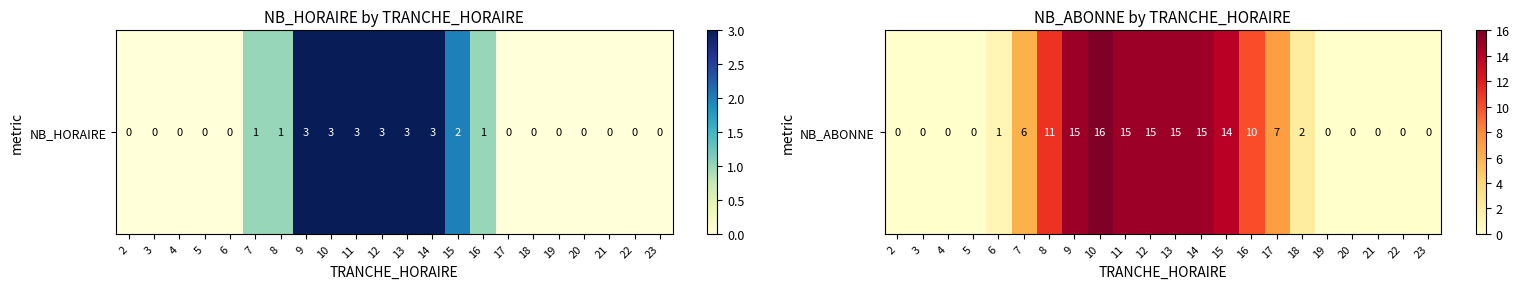

Rank the categories by value from highest to lowest.

10, 9, 11, 12, 13, 14, 15, 8, 16, 17, 7, 18, 6, 2, 3, 4, 5, 19, 20, 21, 22, 23